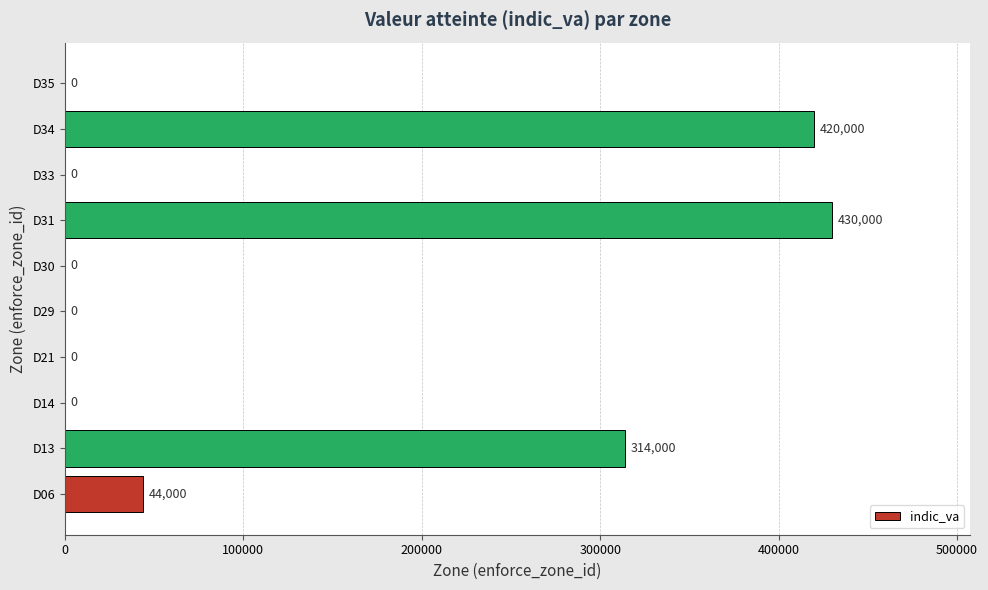

Is it true that the value at D33 is -214728?

False